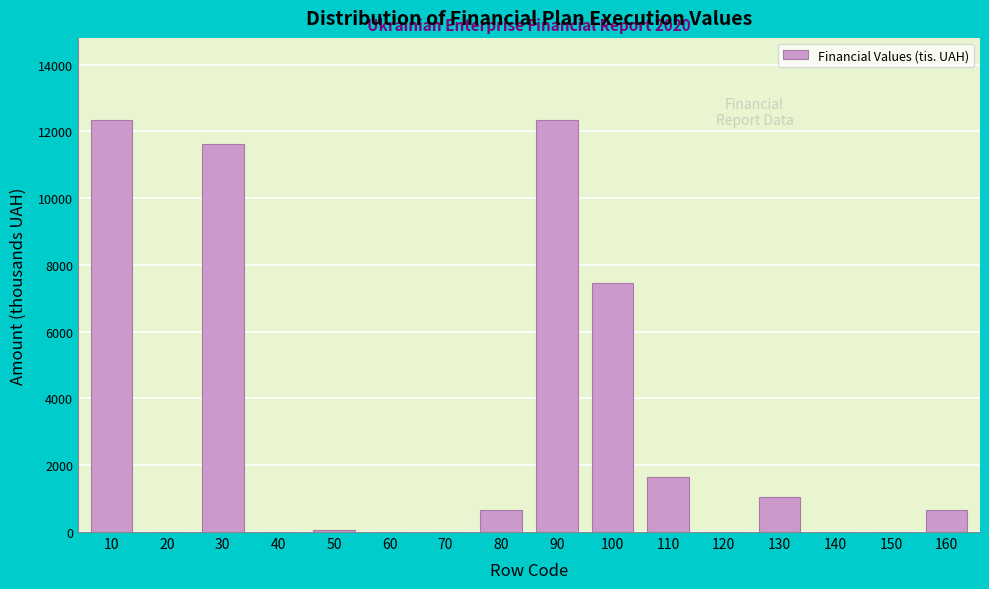

What is the change in value from 80 to 100?

+6784